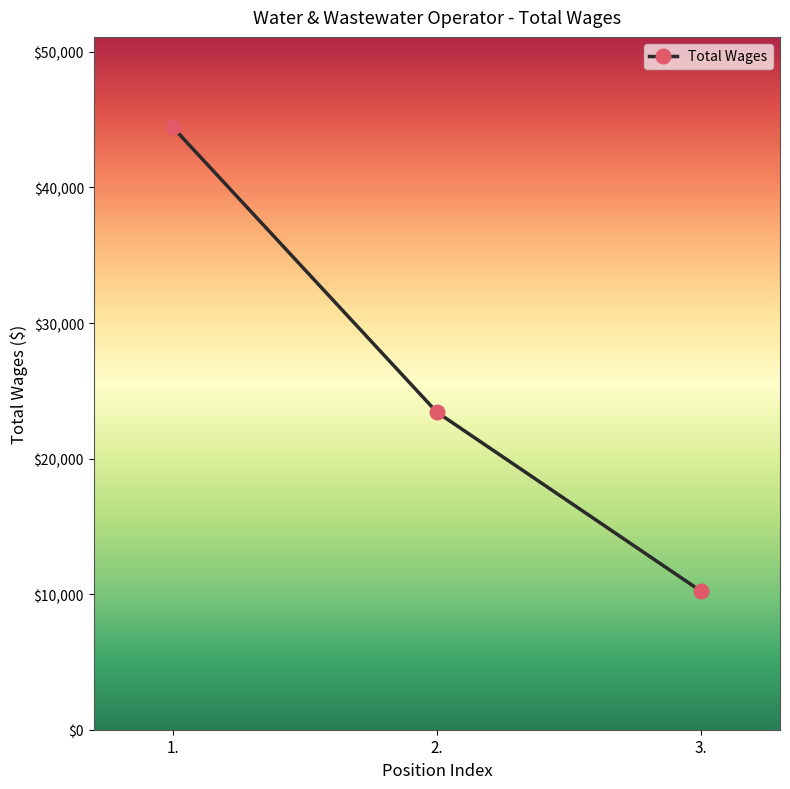

Which has a higher value, 3. or 1.?

1.